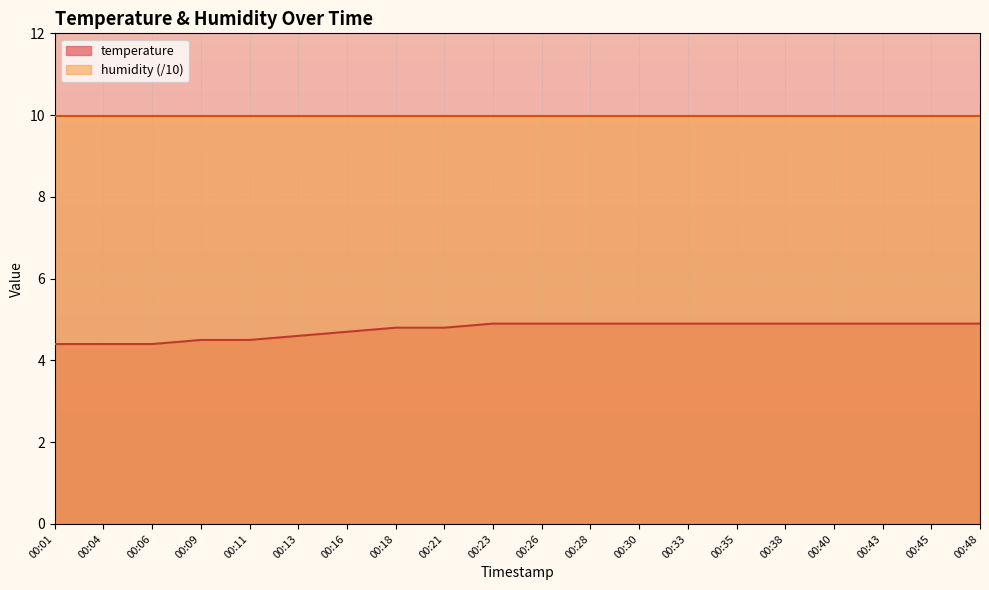

What is the sum of all values?

95.0